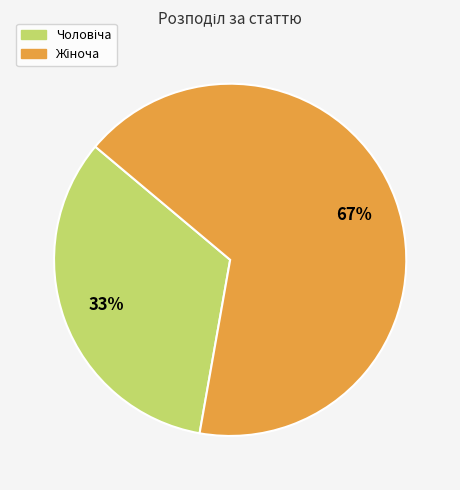

To the nearest percent, what is the average slice percentage?

50%